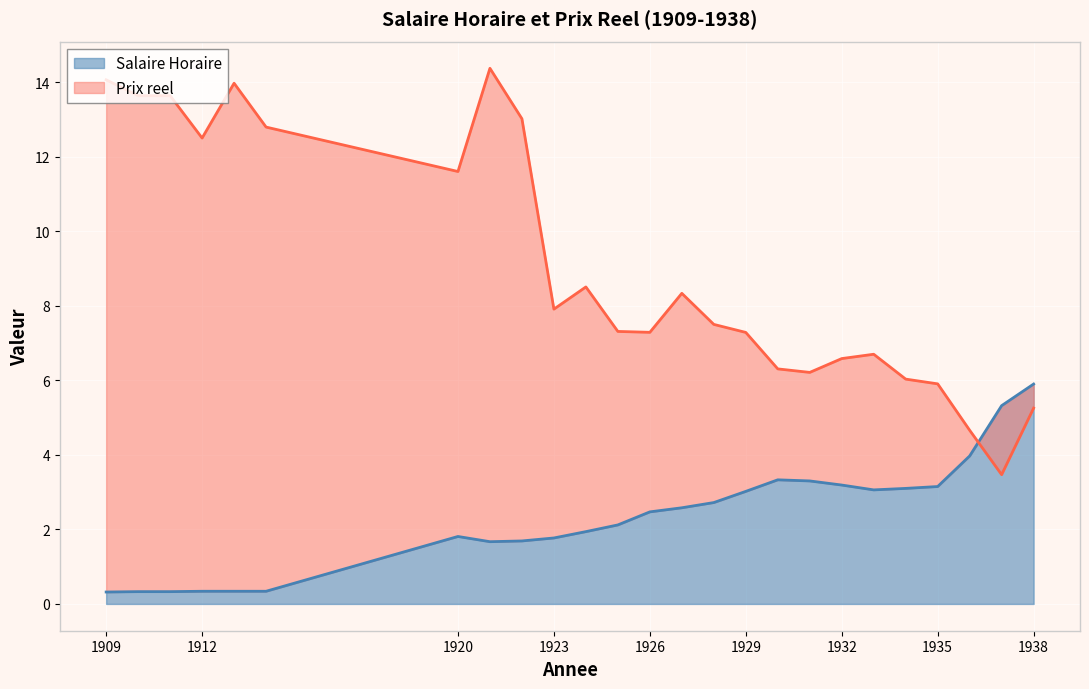

List the labels in order of Prix reel value, smallest first.

1937, 1936, 1938, 1935, 1934, 1931, 1930, 1932, 1933, 1929, 1926, 1925, 1928, 1923, 1927, 1924, 1920, 1912, 1914, 1922, 1910, 1911, 1913, 1909, 1921